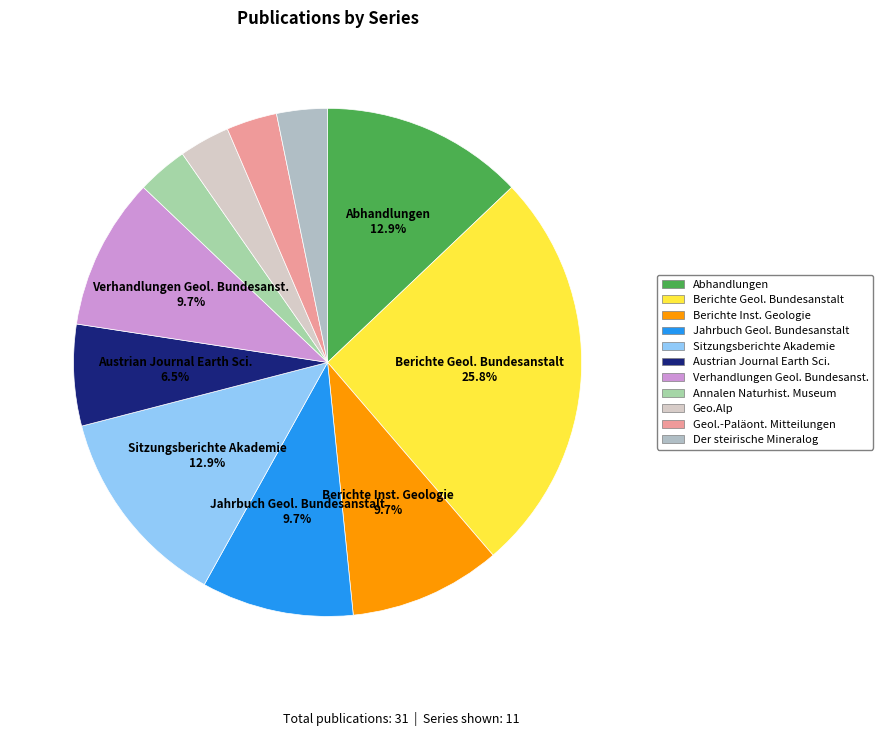

How many slices are in this pie chart?

11